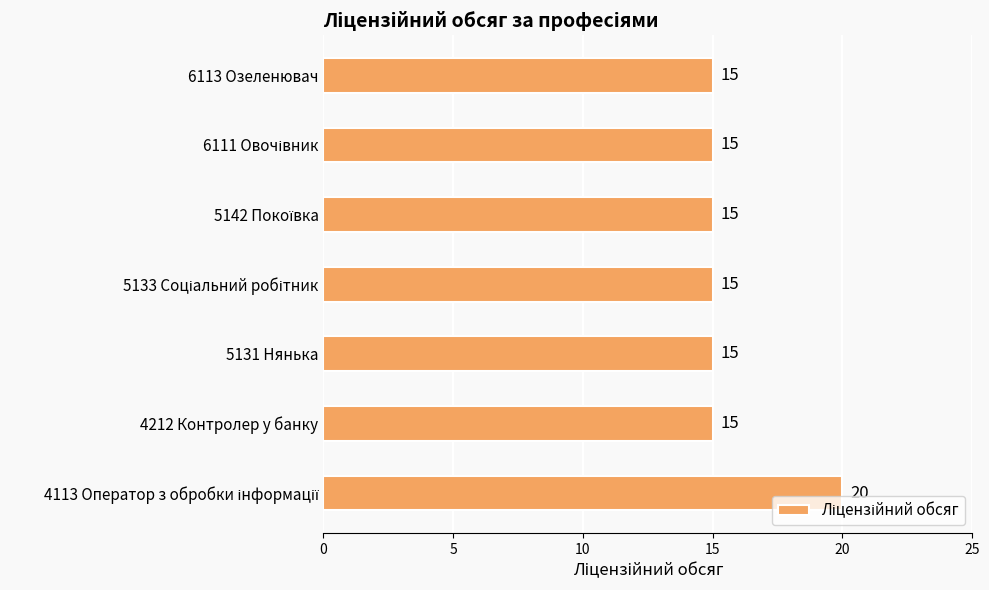

What is the minimum value shown in the chart?

15